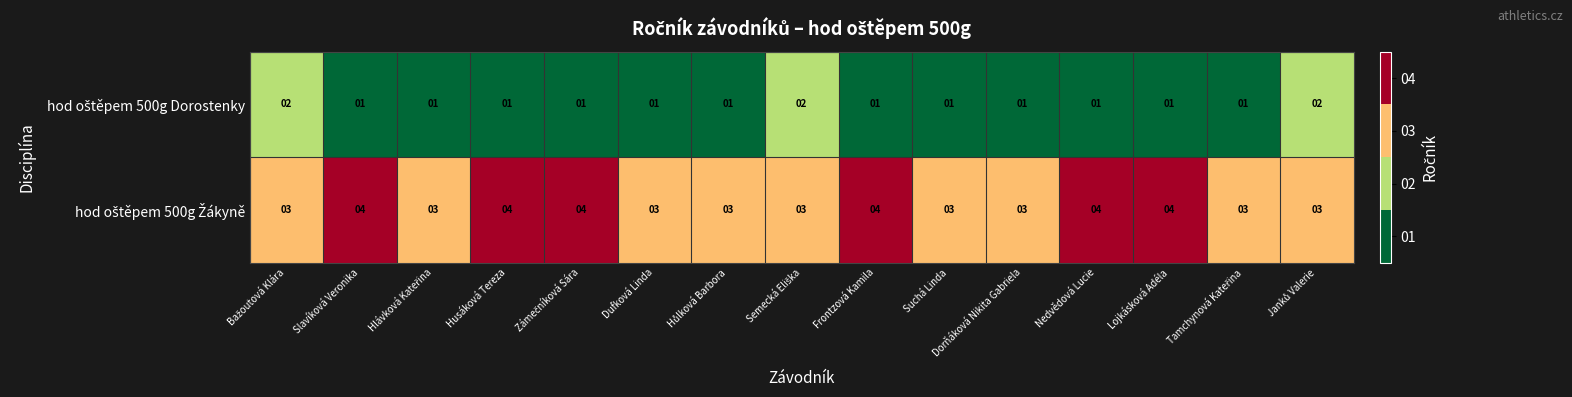

At how many categories does at least one series exceed 1?

15